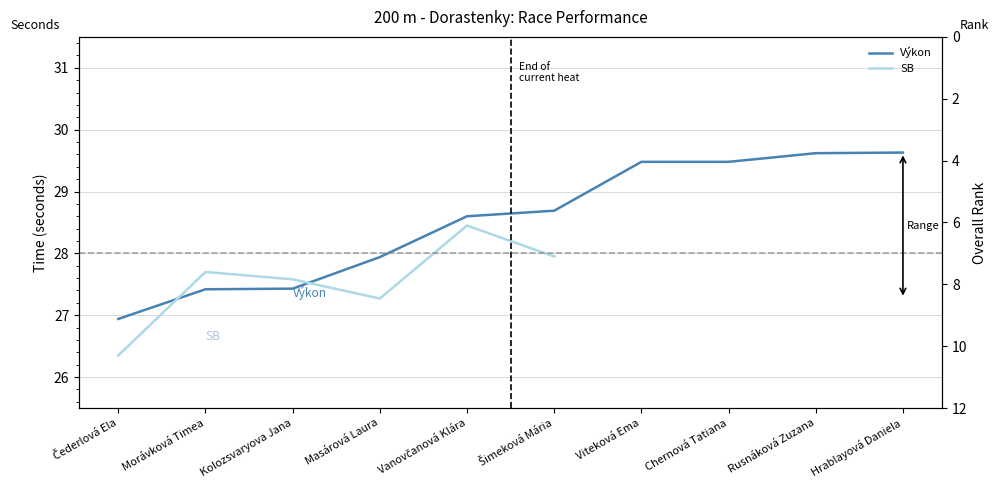

What is the total value across all series at Rusnáková Zuzana?

38.6